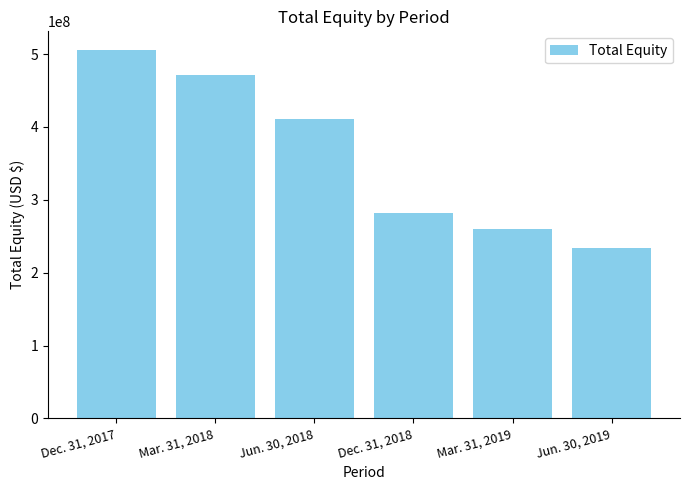

Where is the data nearest to the value 369880000?

Jun. 30, 2018